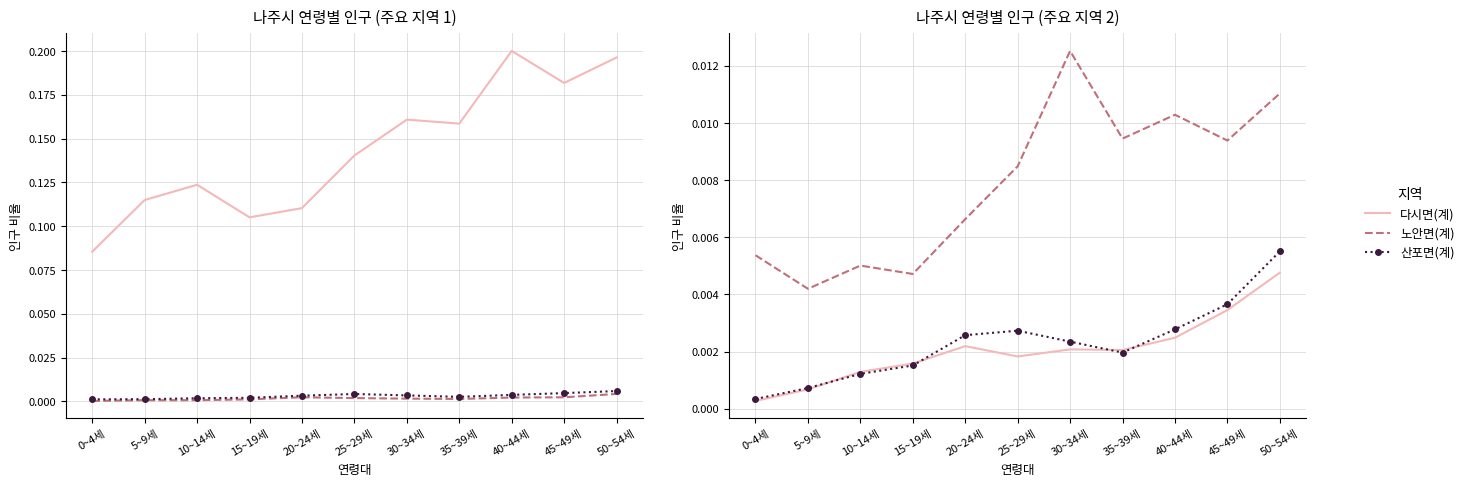

List the series in order of their peak value, highest first.

나주시(계), 노안면(계), 이창동(계), 산포면(계), 다시면(계), 왕곡면(계)